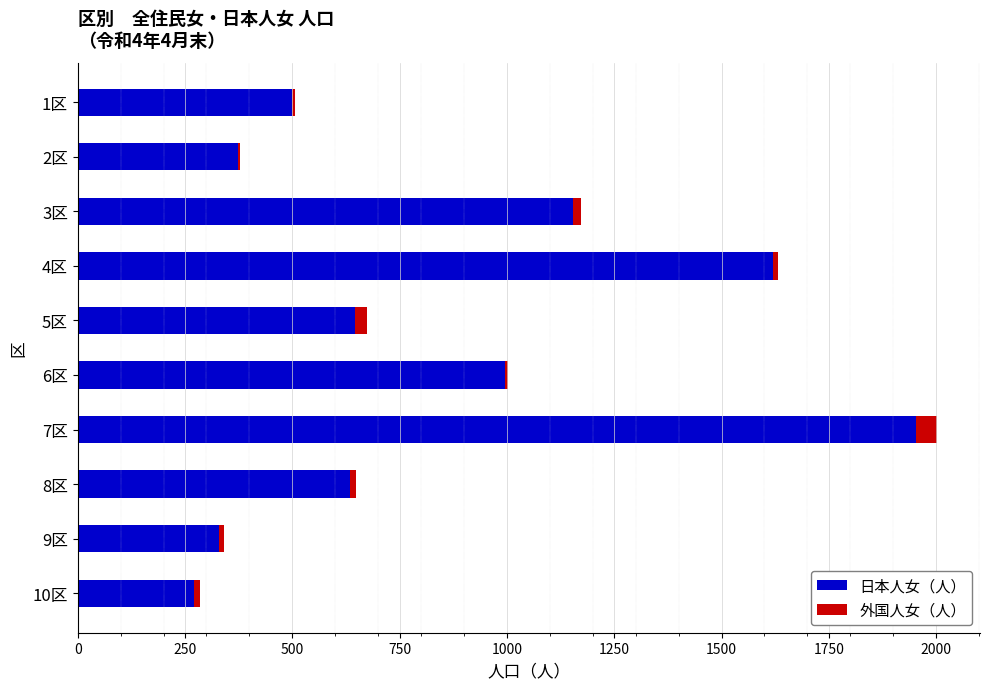

At which category is the sum across all series the highest?

7区